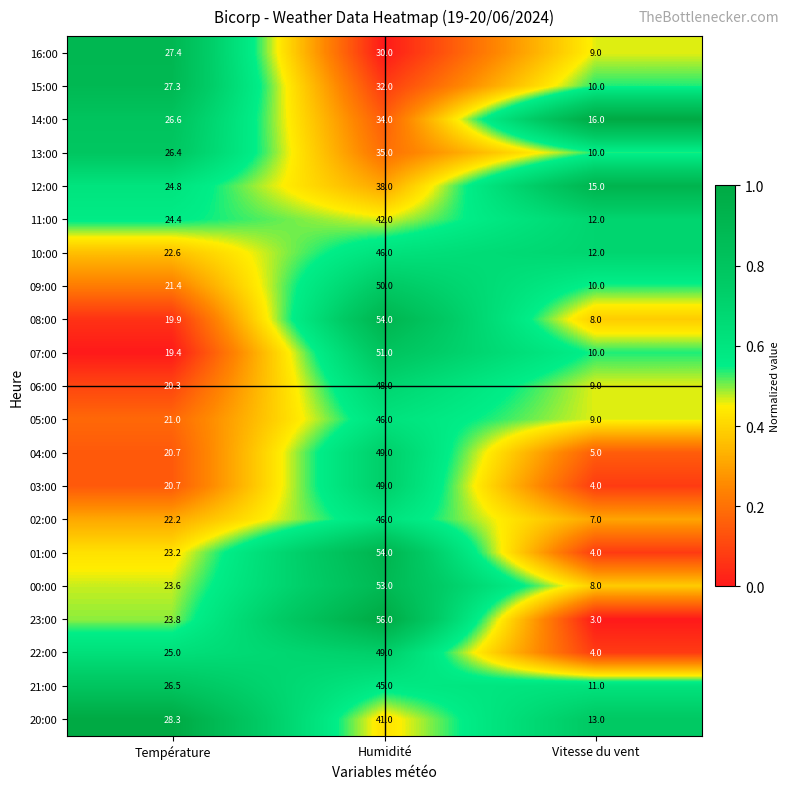

At which label does 00:00 first exceed 23?

Température